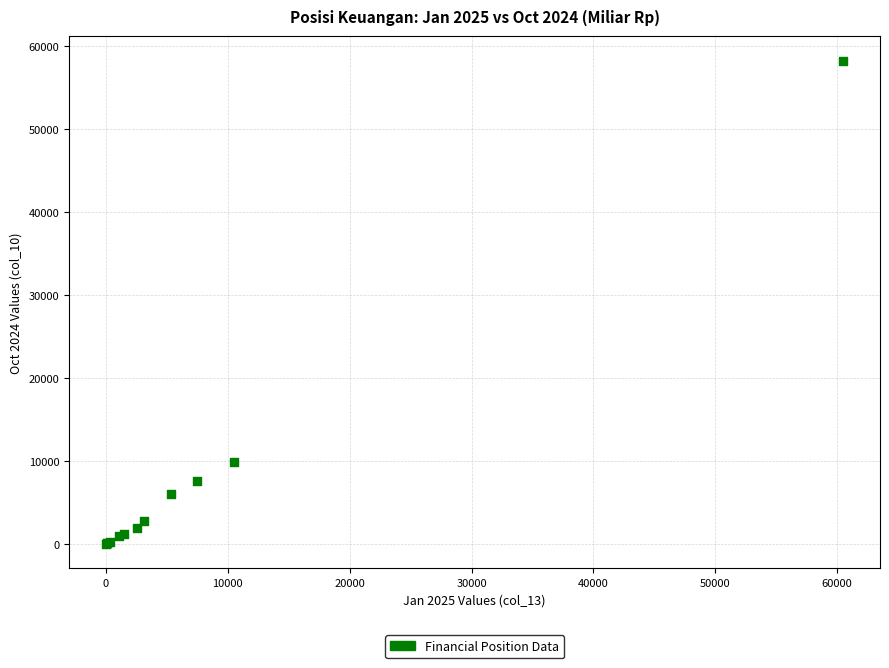

What Y value in the scatter plot is closest to 29124?

9925.3